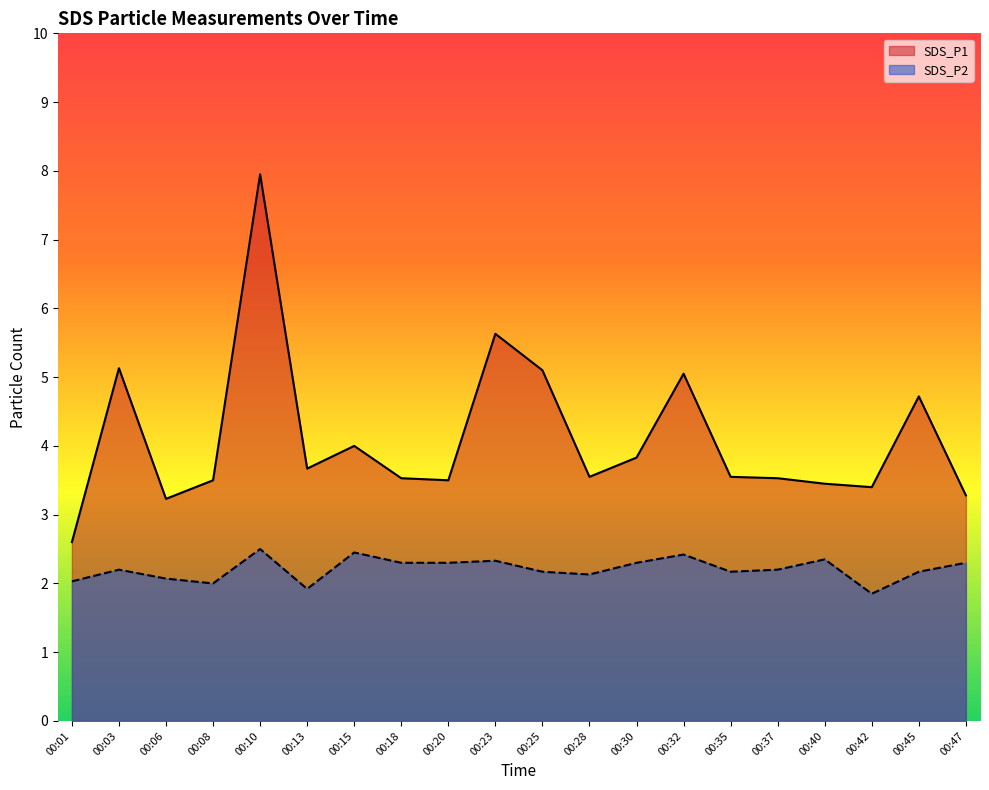

List the series in order of their overall mean, lowest first.

SDS_P2, SDS_P1